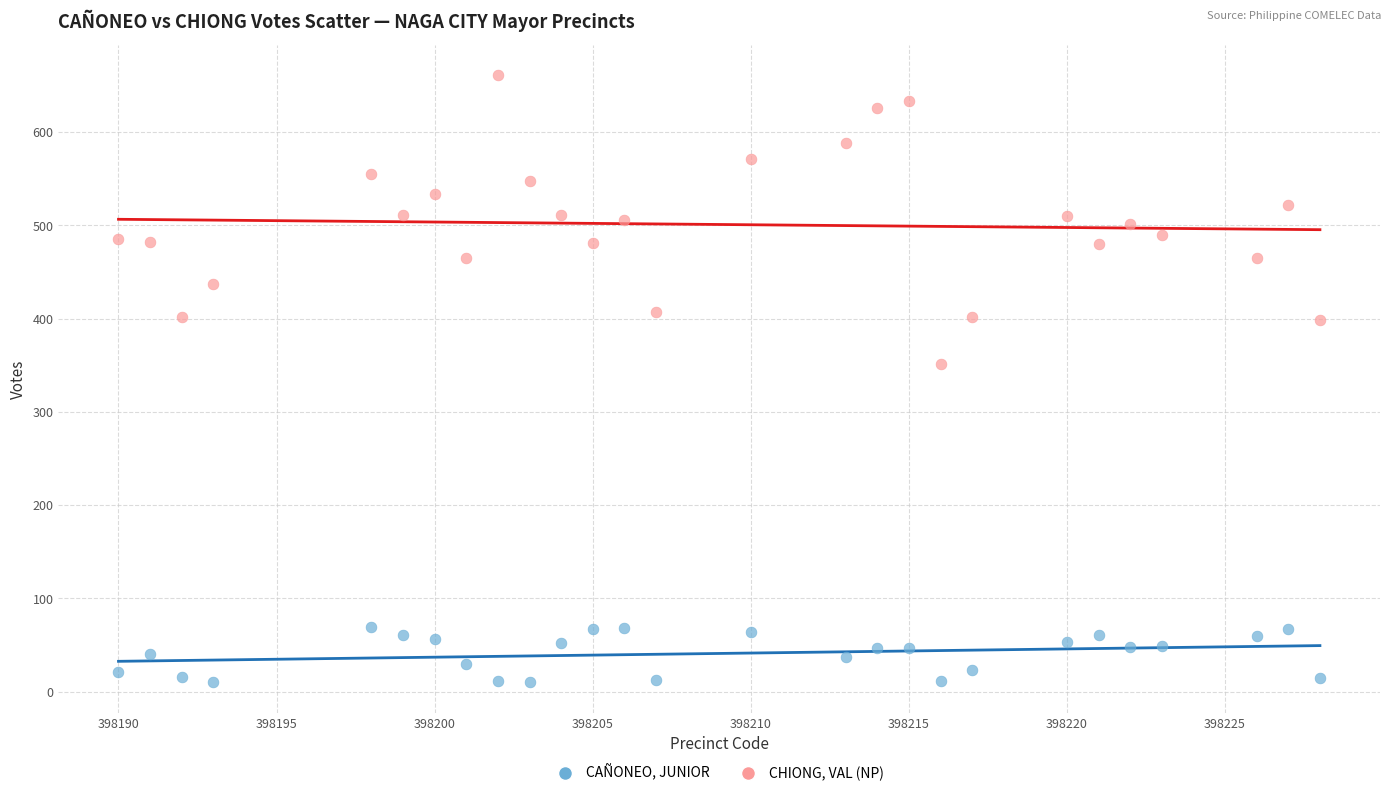

Across all series, what Y value is closest to 335?

351